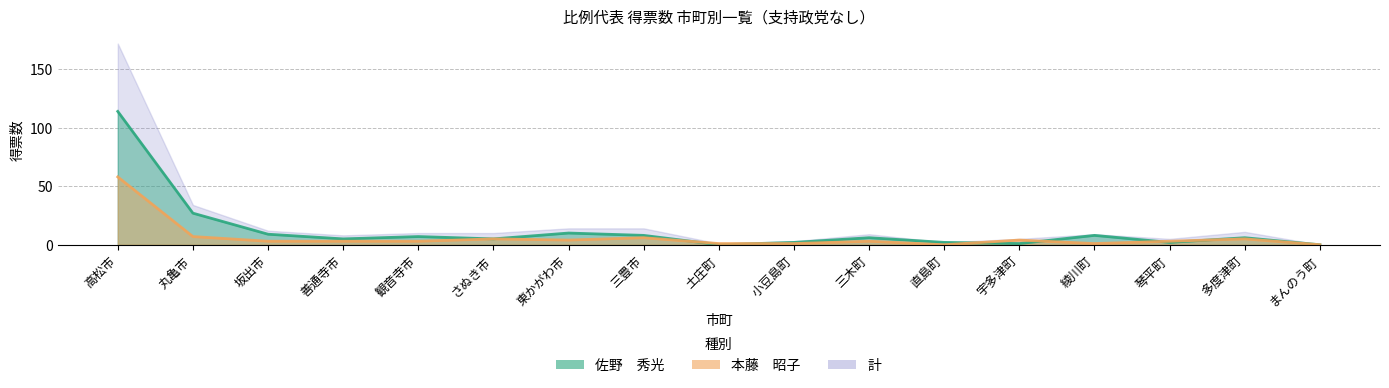

How many distinct data groups are displayed?

3